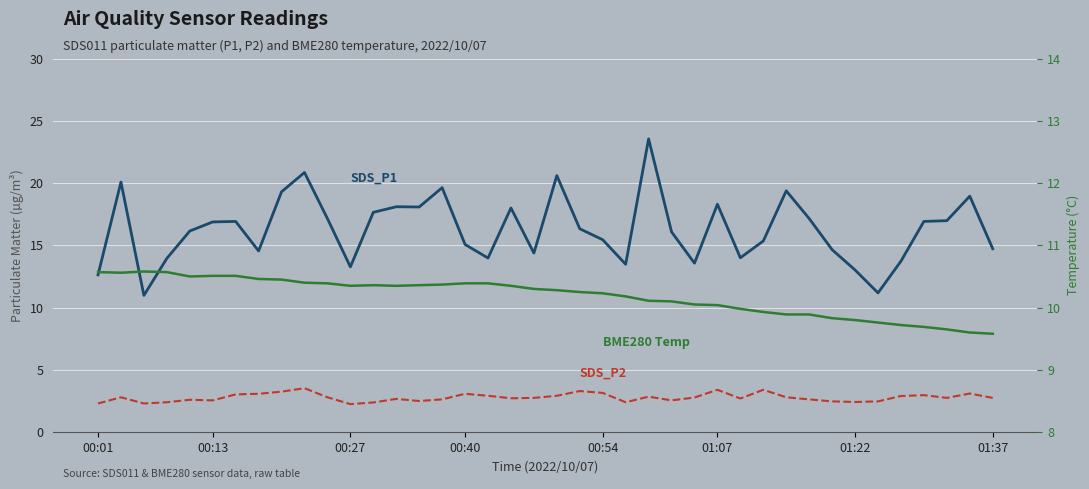

True or false: SDS_P2 (µg/m³) has a value of 0.7 at 01:37.

False